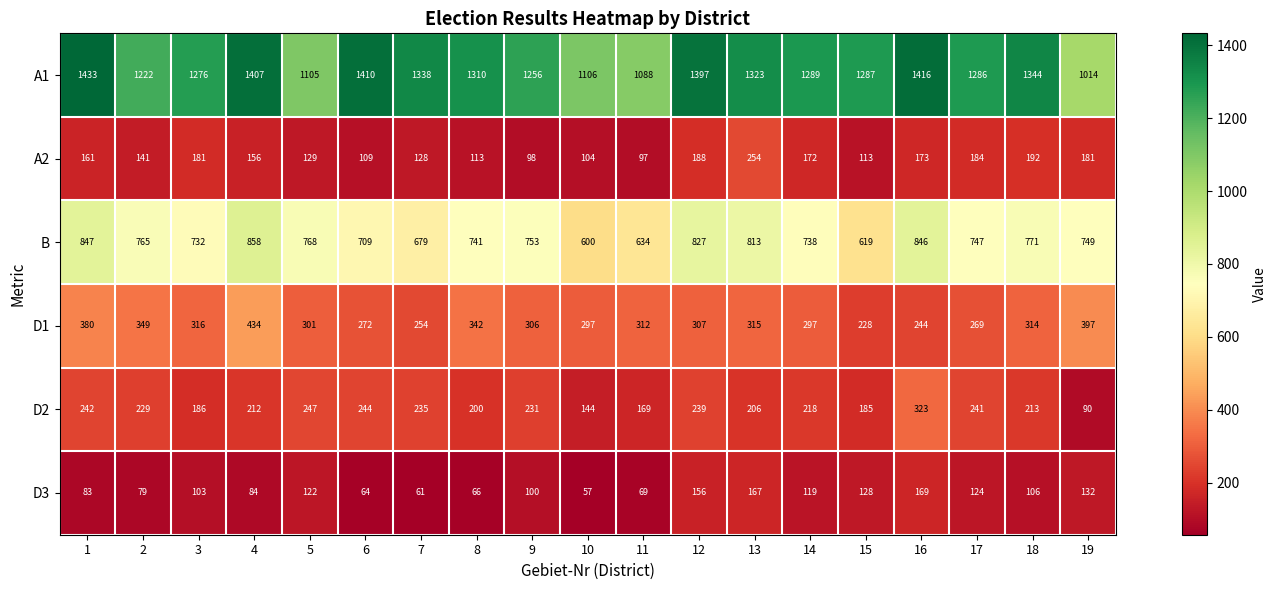

What is the difference between the D2 values at 1 and 15?

57